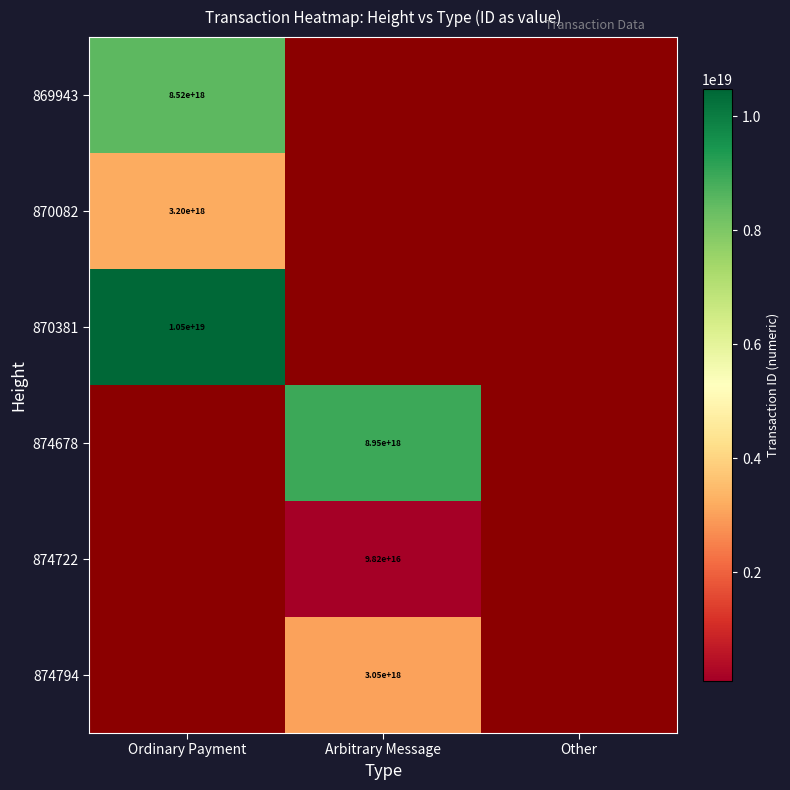

The 874794 series shows 3050000000000000000 at Arbitrary Message. True or false?

True